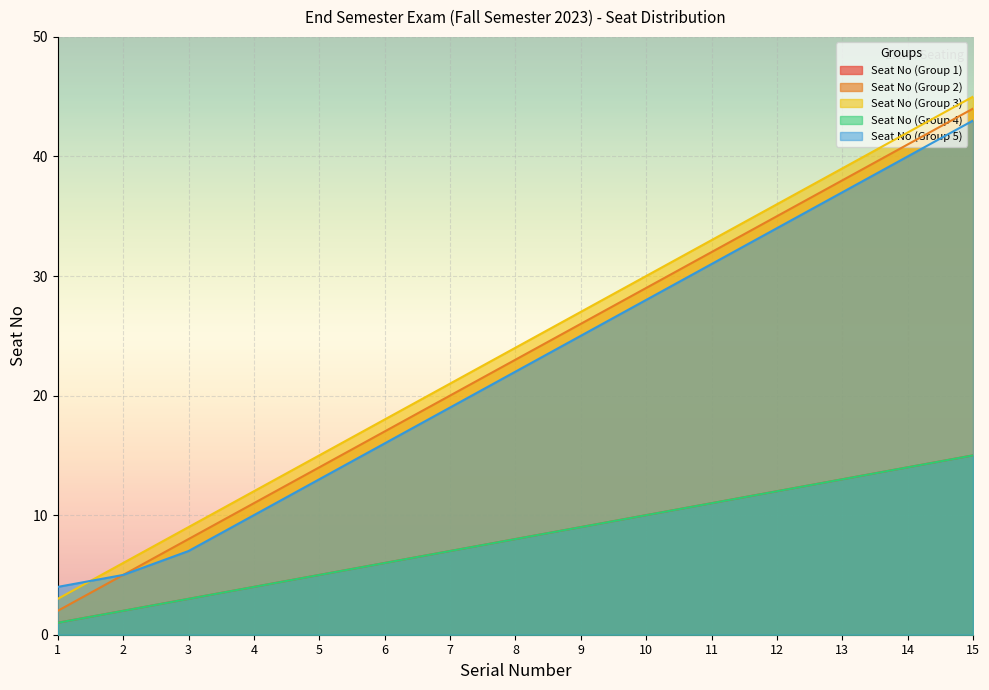

What is the maximum value for Seat No (Group 2)?

44